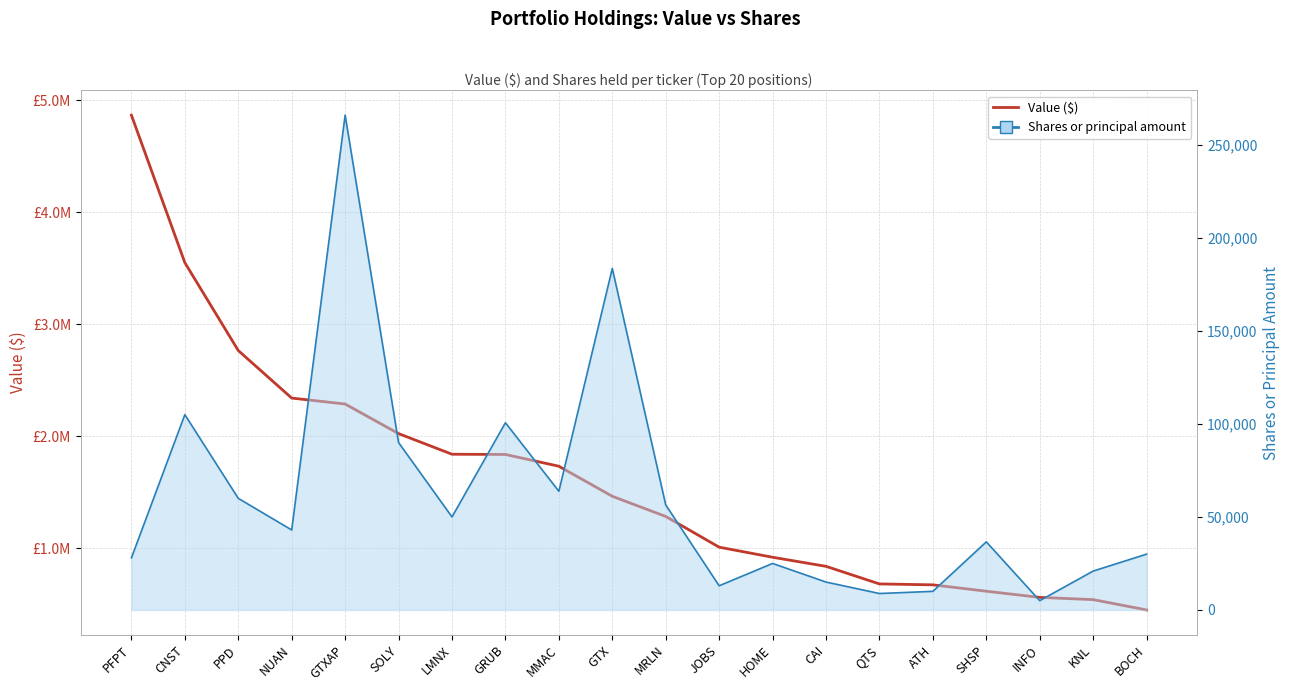

What are all the series names shown in the legend?

Value ($), Shares or principal amount